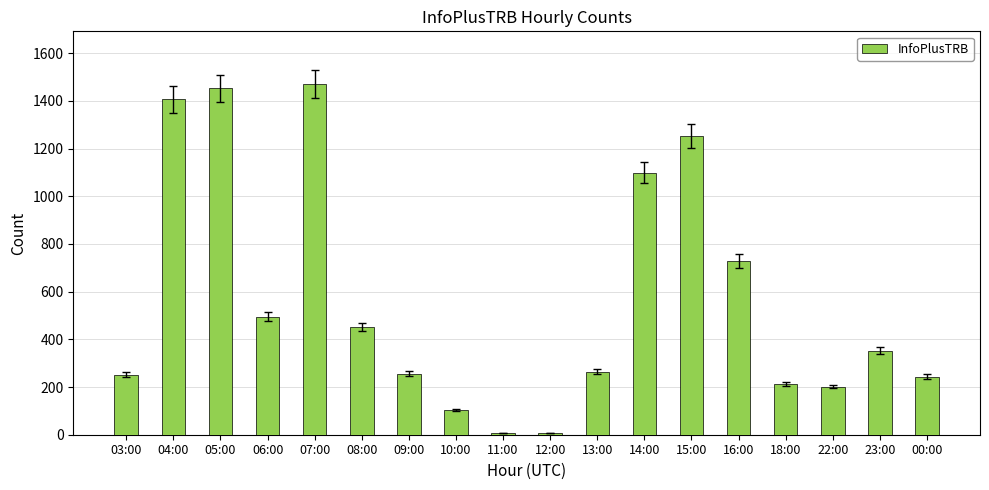

What is the greatest value displayed?

1471